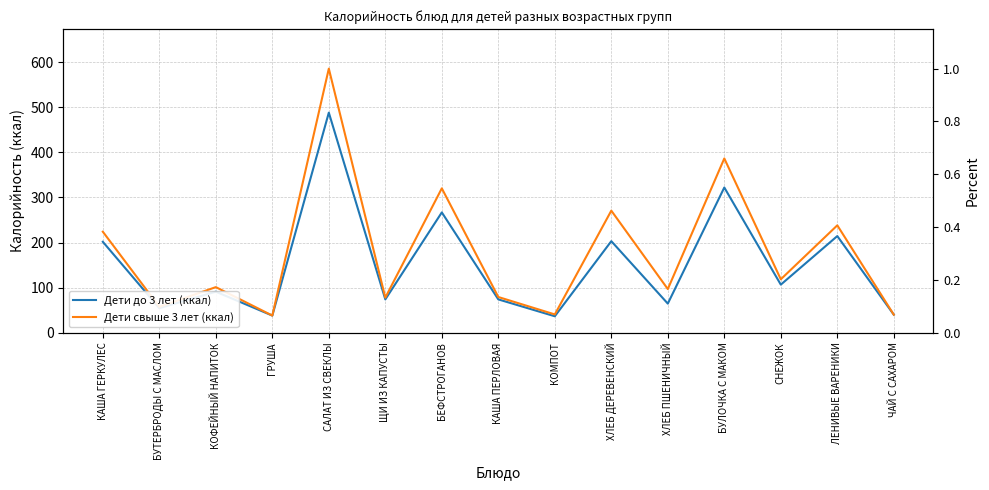

At how many categories does at least one series exceed 353?

2